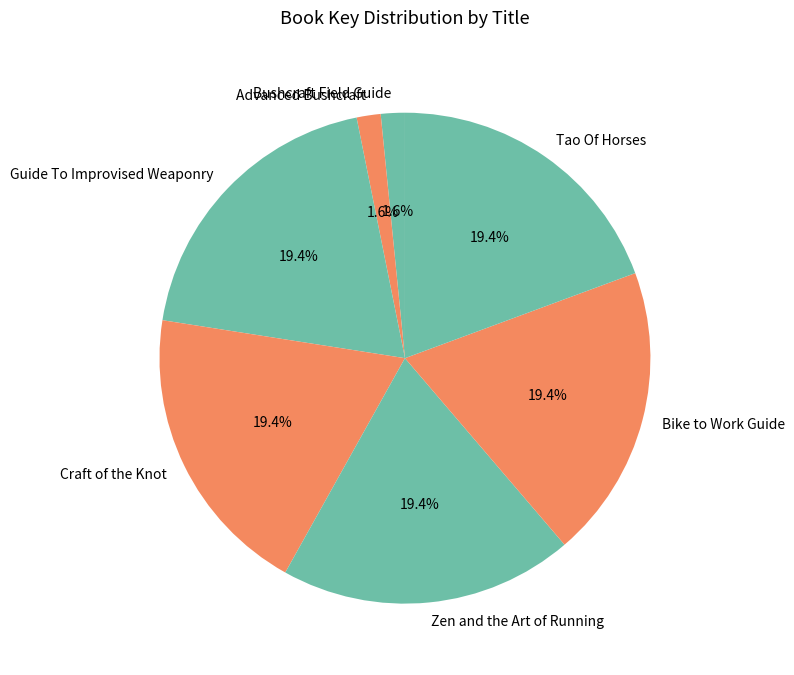

What portion of the pie excludes Zen and the Art of Running?

80.6%